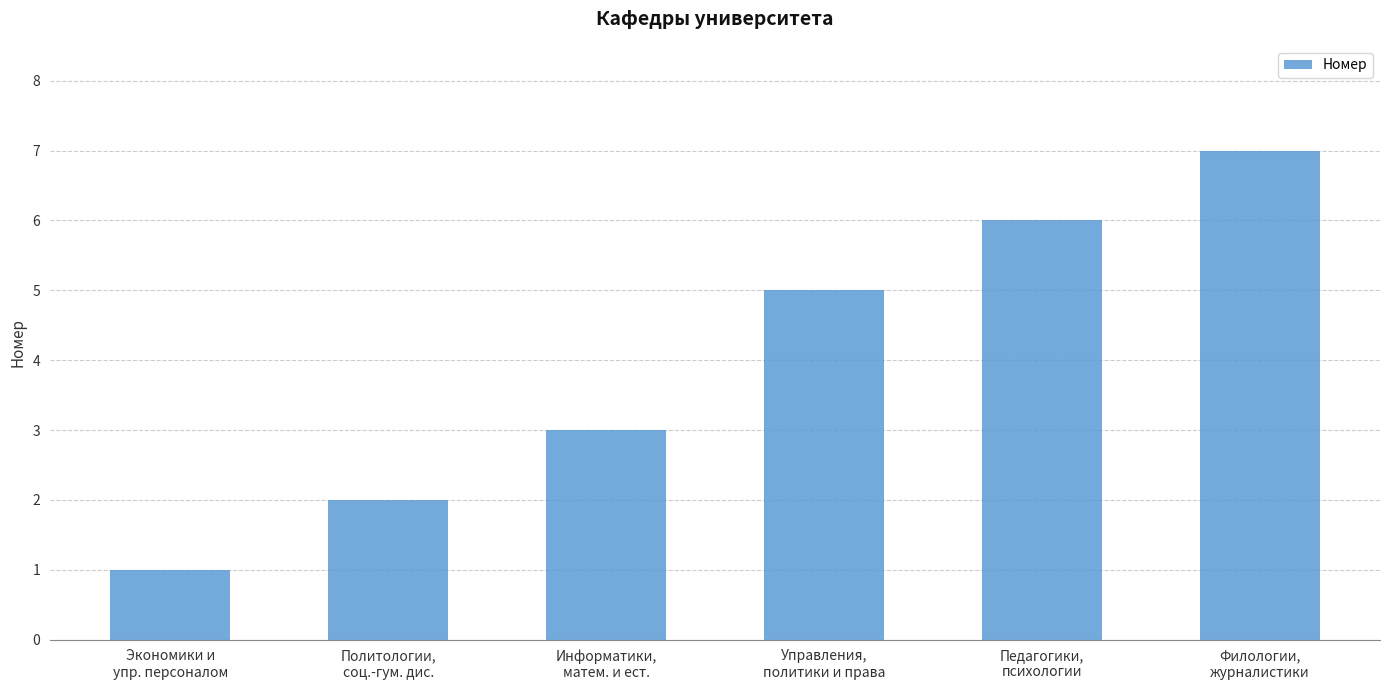

Between Педагогики,
психологии and Филологии,
журналистики, which is larger?

Филологии,
журналистики